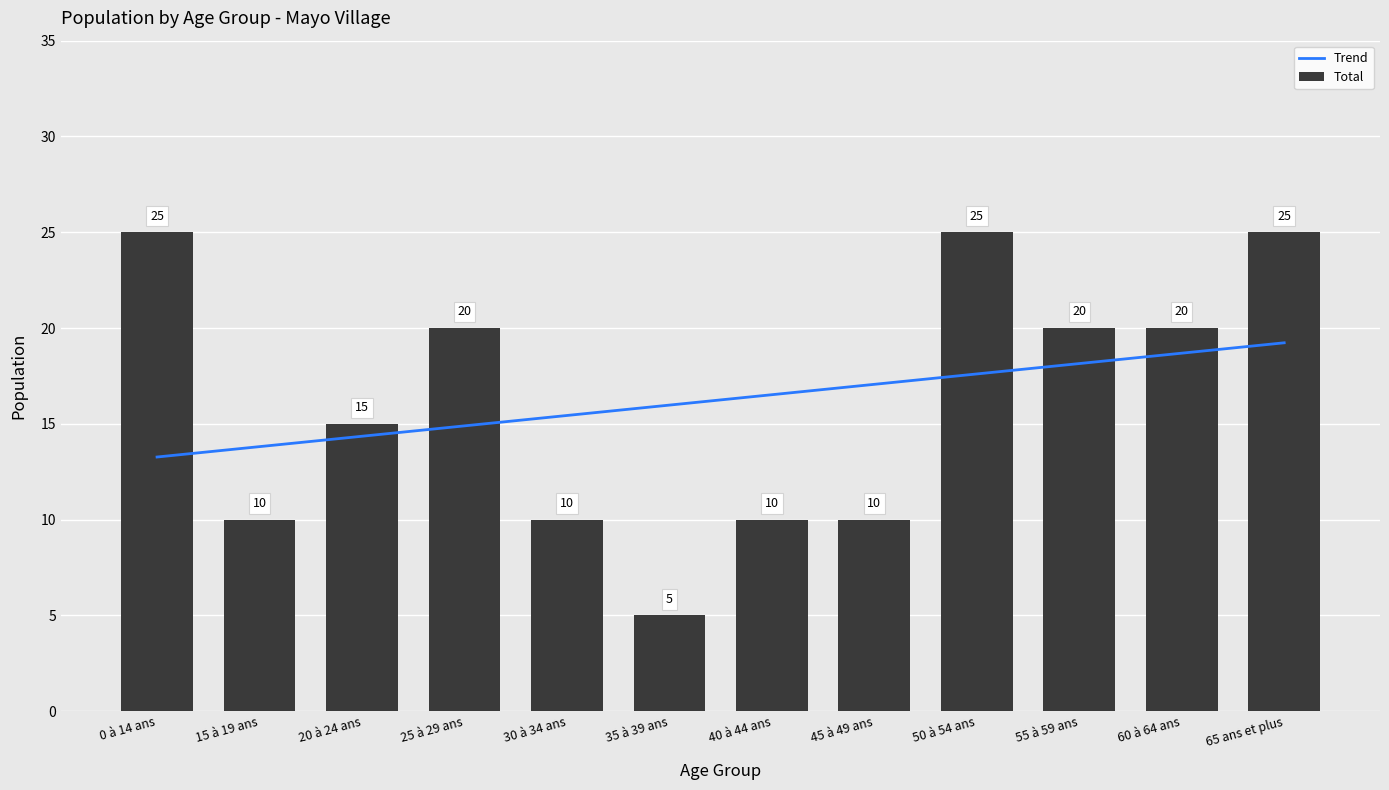

At which label is Total closest to 15?

20 à 24 ans